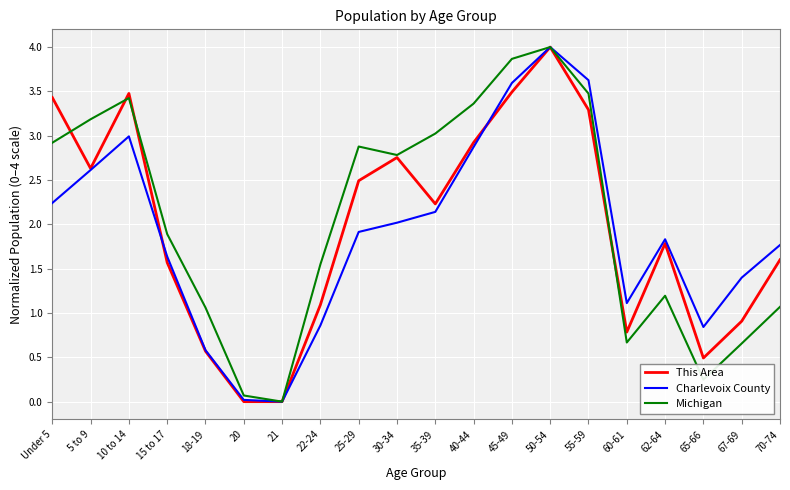

Where is the first local minimum for Michigan?

21